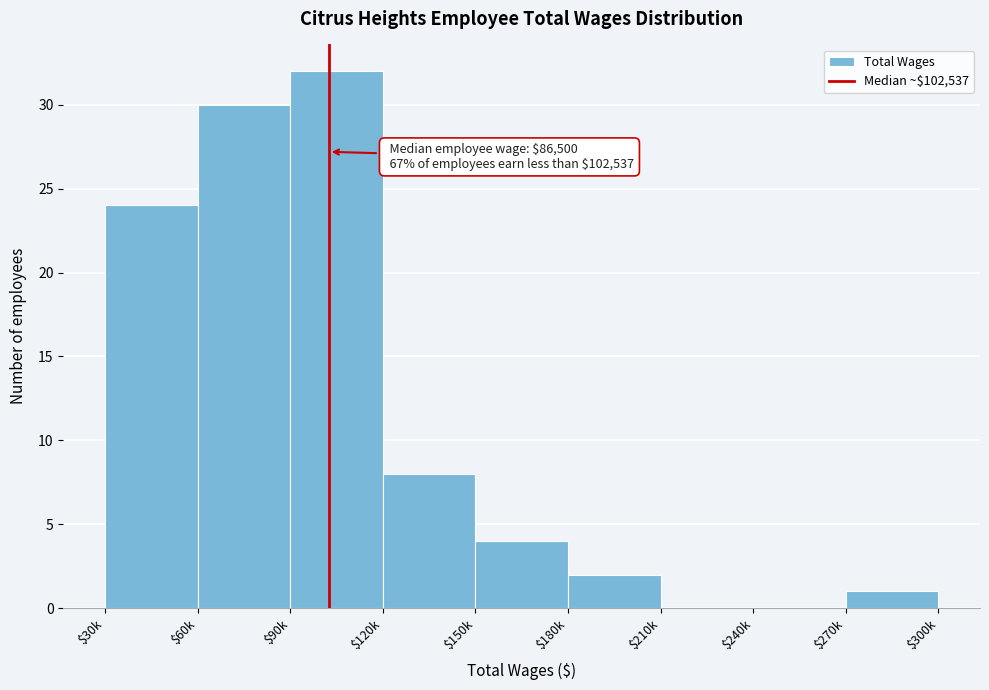

What is the sum of all values?

101